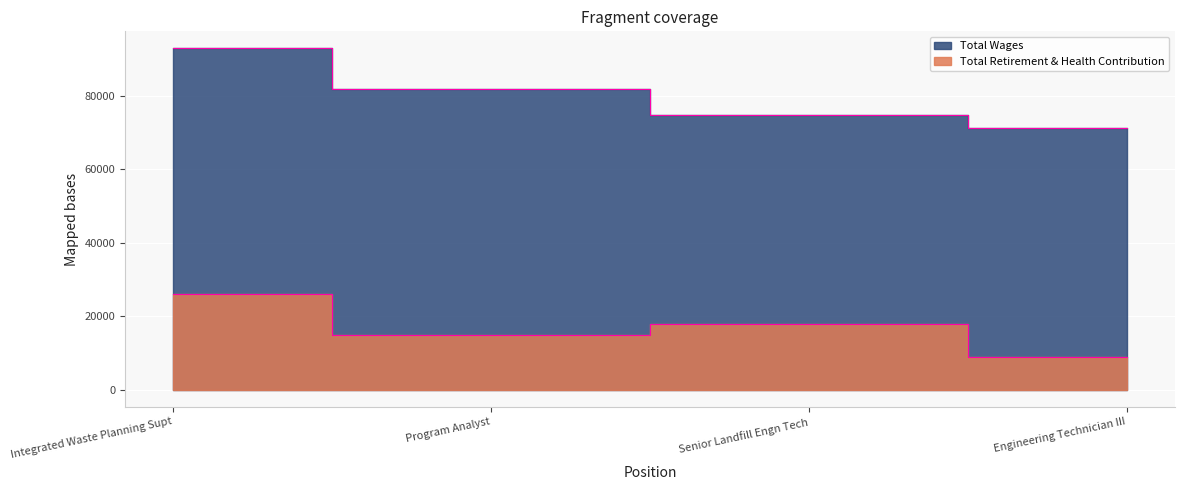

Is the value of Total Retirement & Health Contribution at Engineering Technician III greater than the value of Total Wages at Program Analyst?

No